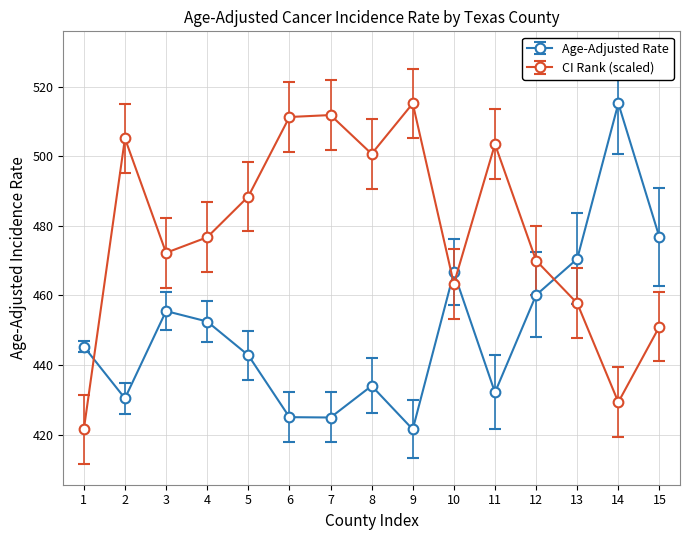

What is the sum of the CI Rank (scaled) values at 5 and 9?

1003.6